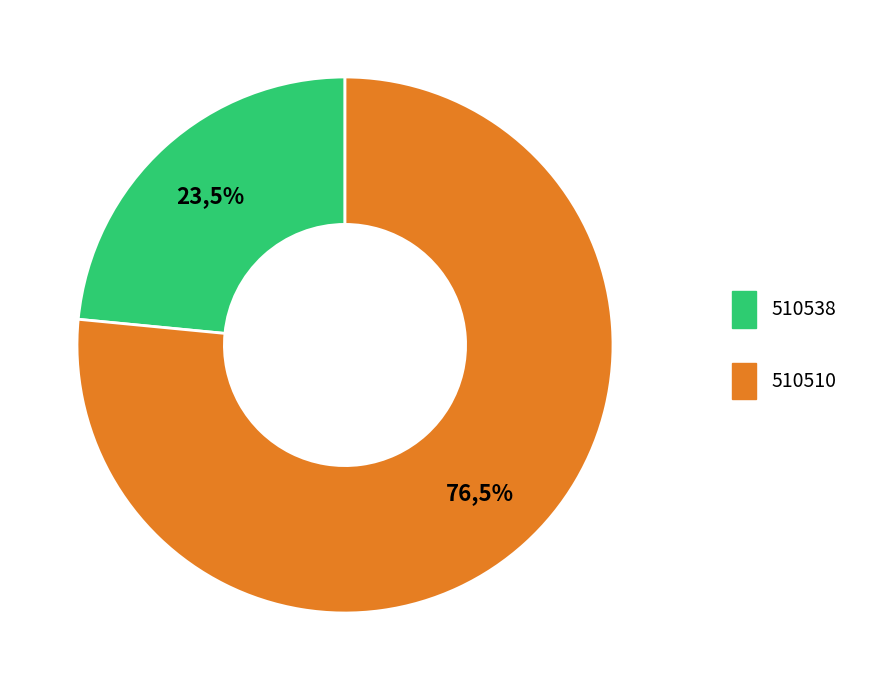

Does any single category account for the majority?

Yes